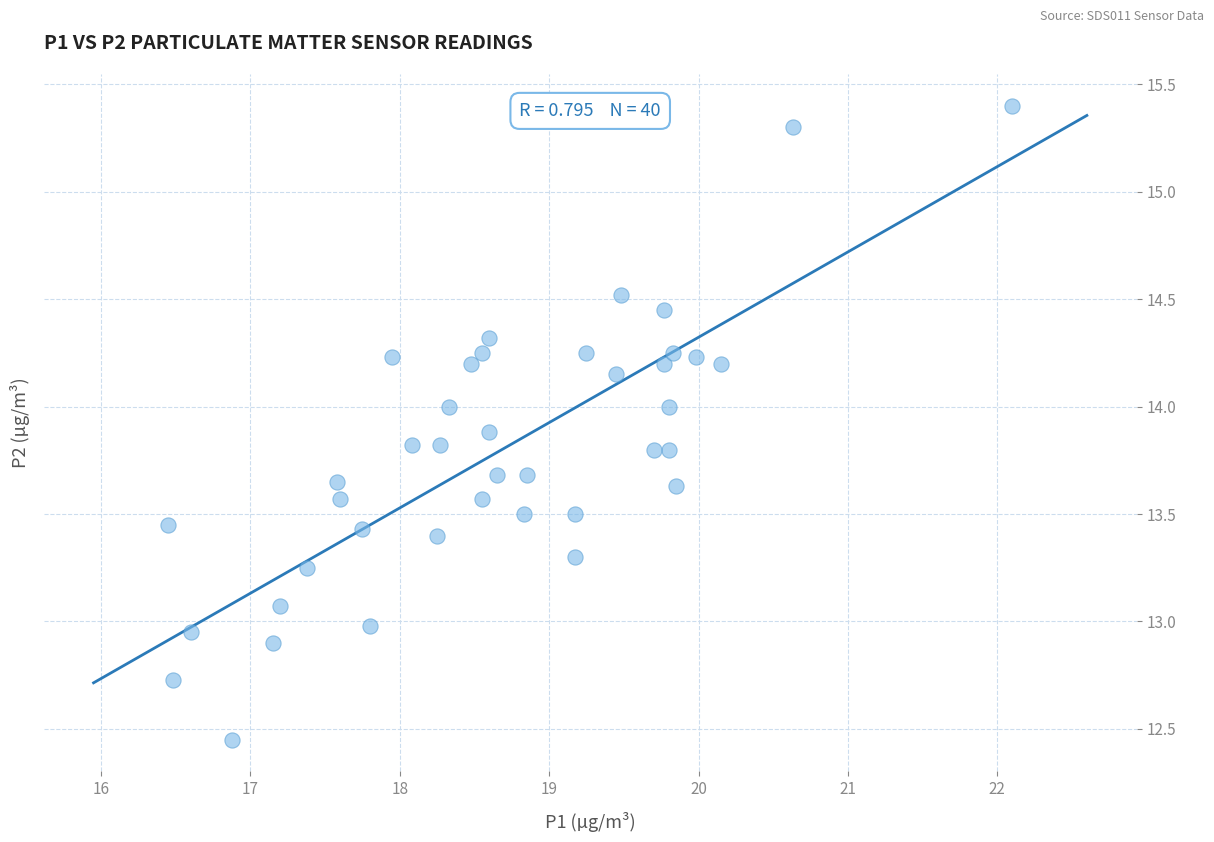

What is the range of X values (max minus min)?

5.7